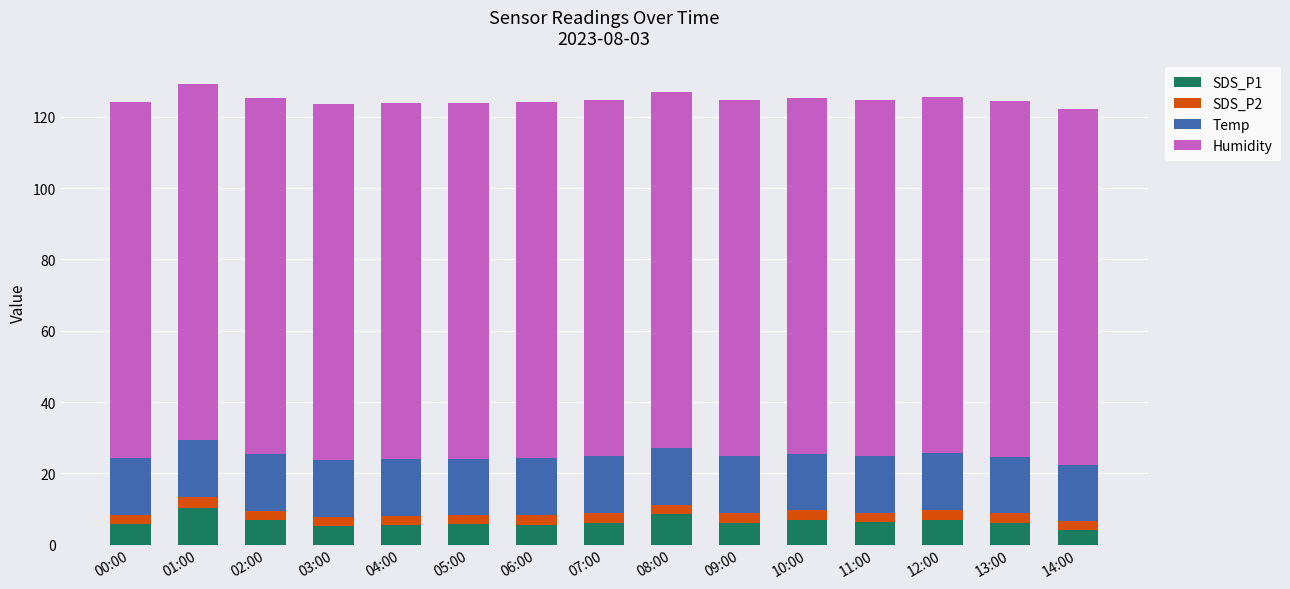

At which label does SDS_P1 reach its minimum?

14:00